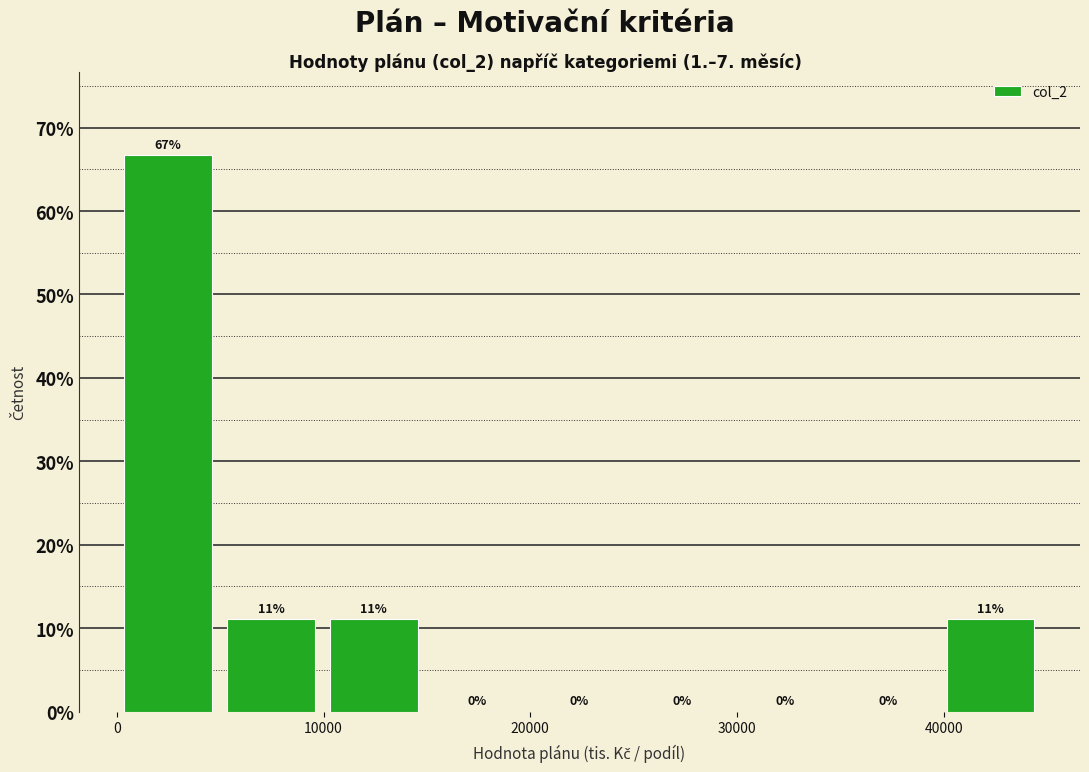

Over which range of the x-axis is the bar tallest?

0 to 5000